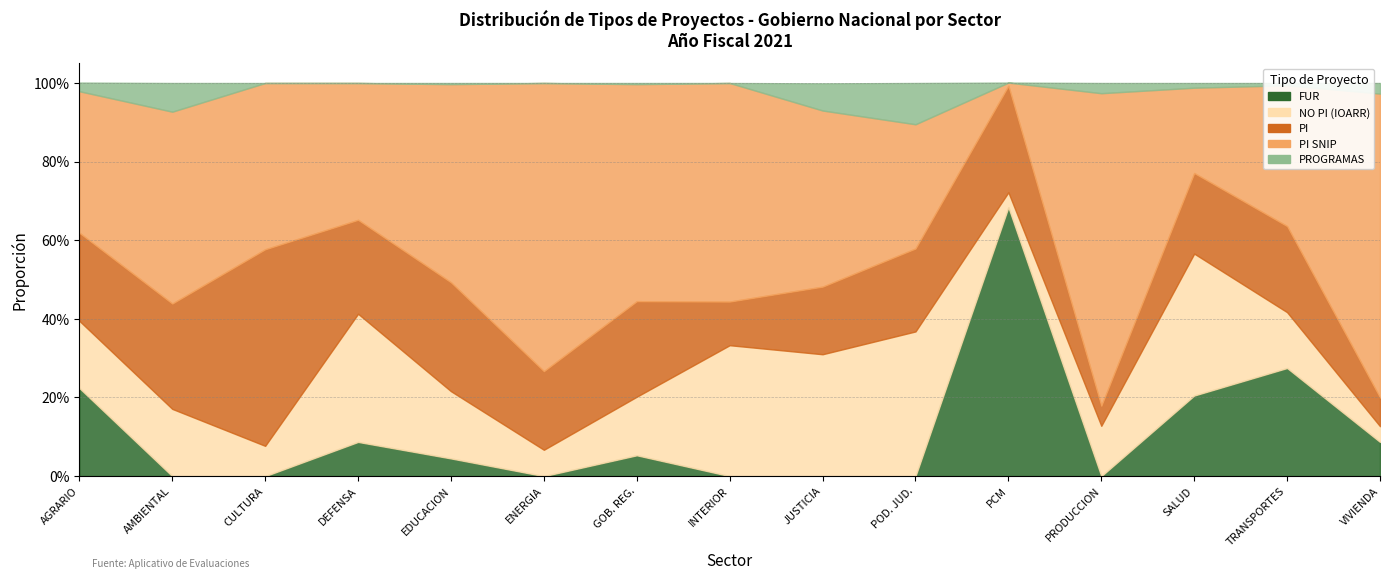

Reading right to left, transcribe all the data shown in this chart.

FUR: VIVIENDA CONSTRUCCION Y SANEAMIENTO=0.1	TRANSPORTES Y COMUNICACIONES=0.3	SALUD=0.2	PRODUCCION=0.0	PRESIDENCIA CONSEJO MINISTROS=0.7	PODER JUDICIAL=0.0	JUSTICIA=0.0	INTERIOR=0.0	GOBIERNOS REGIONALES=0.1	ENERGIA Y MINAS=0.0	EDUCACION=0.0	DEFENSA=0.1	CULTURA=0.0	AMBIENTAL=0.0	AGRARIO Y DE RIEGO=0.2
NO PI (IOARR): VIVIENDA CONSTRUCCION Y SANEAMIENTO=0.0	TRANSPORTES Y COMUNICACIONES=0.1	SALUD=0.4	PRODUCCION=0.1	PRESIDENCIA CONSEJO MINISTROS=0.0	PODER JUDICIAL=0.4	JUSTICIA=0.3	INTERIOR=0.3	GOBIERNOS REGIONALES=0.1	ENERGIA Y MINAS=0.1	EDUCACION=0.2	DEFENSA=0.3	CULTURA=0.1	AMBIENTAL=0.2	AGRARIO Y DE RIEGO=0.2
PI: VIVIENDA CONSTRUCCION Y SANEAMIENTO=0.1	TRANSPORTES Y COMUNICACIONES=0.2	SALUD=0.2	PRODUCCION=0.1	PRESIDENCIA CONSEJO MINISTROS=0.3	PODER JUDICIAL=0.2	JUSTICIA=0.2	INTERIOR=0.1	GOBIERNOS REGIONALES=0.2	ENERGIA Y MINAS=0.2	EDUCACION=0.3	DEFENSA=0.2	CULTURA=0.5	AMBIENTAL=0.3	AGRARIO Y DE RIEGO=0.2
PI SNIP: VIVIENDA CONSTRUCCION Y SANEAMIENTO=0.8	TRANSPORTES Y COMUNICACIONES=0.4	SALUD=0.2	PRODUCCION=0.8	PRESIDENCIA CONSEJO MINISTROS=0.0	PODER JUDICIAL=0.3	JUSTICIA=0.4	INTERIOR=0.6	GOBIERNOS REGIONALES=0.6	ENERGIA Y MINAS=0.7	EDUCACION=0.5	DEFENSA=0.3	CULTURA=0.4	AMBIENTAL=0.5	AGRARIO Y DE RIEGO=0.4
PROGRAMAS: VIVIENDA CONSTRUCCION Y SANEAMIENTO=0.0	TRANSPORTES Y COMUNICACIONES=0.0	SALUD=0.0	PRODUCCION=0.0	PRESIDENCIA CONSEJO MINISTROS=0.0	PODER JUDICIAL=0.1	JUSTICIA=0.1	INTERIOR=0.0	GOBIERNOS REGIONALES=0.0	ENERGIA Y MINAS=0.0	EDUCACION=0.0	DEFENSA=0.0	CULTURA=0.0	AMBIENTAL=0.1	AGRARIO Y DE RIEGO=0.0